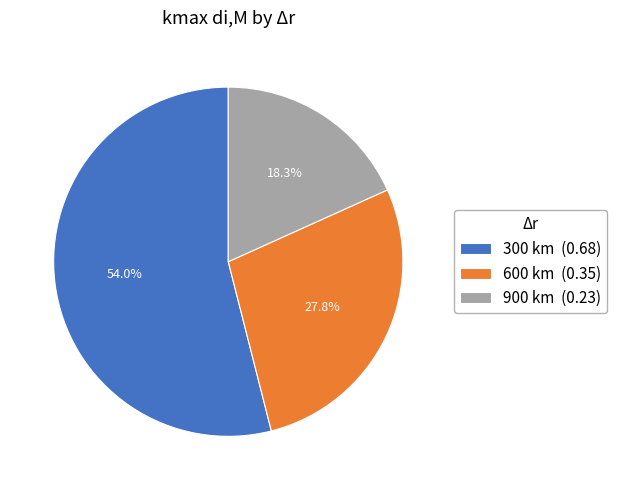

How many slices are in this pie chart?

3